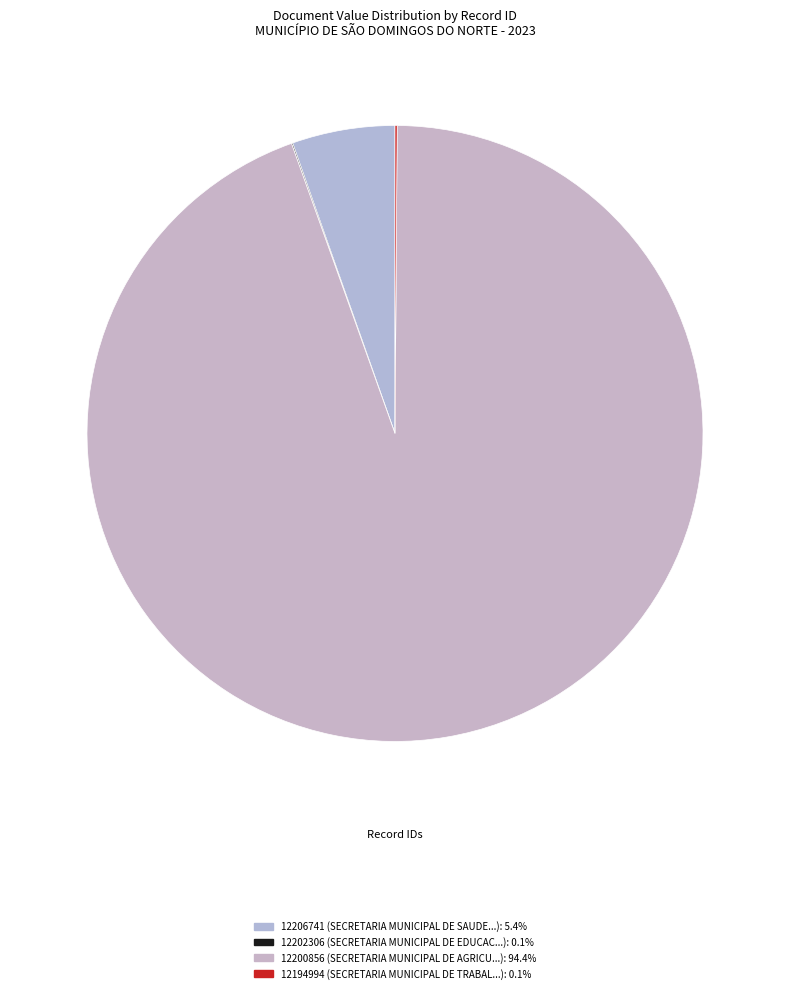

The 12206741 slice represents 1% of the pie. True or false?

False